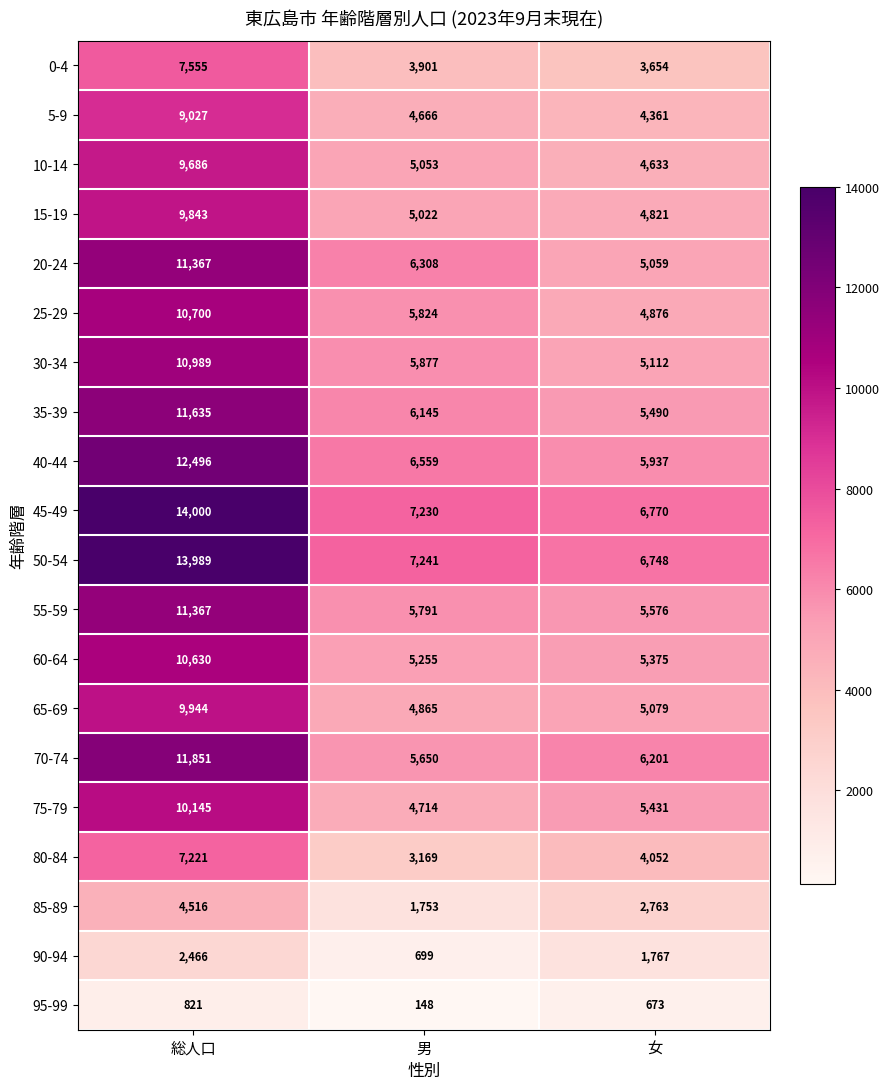

At which category is the sum across all series the highest?

総人口